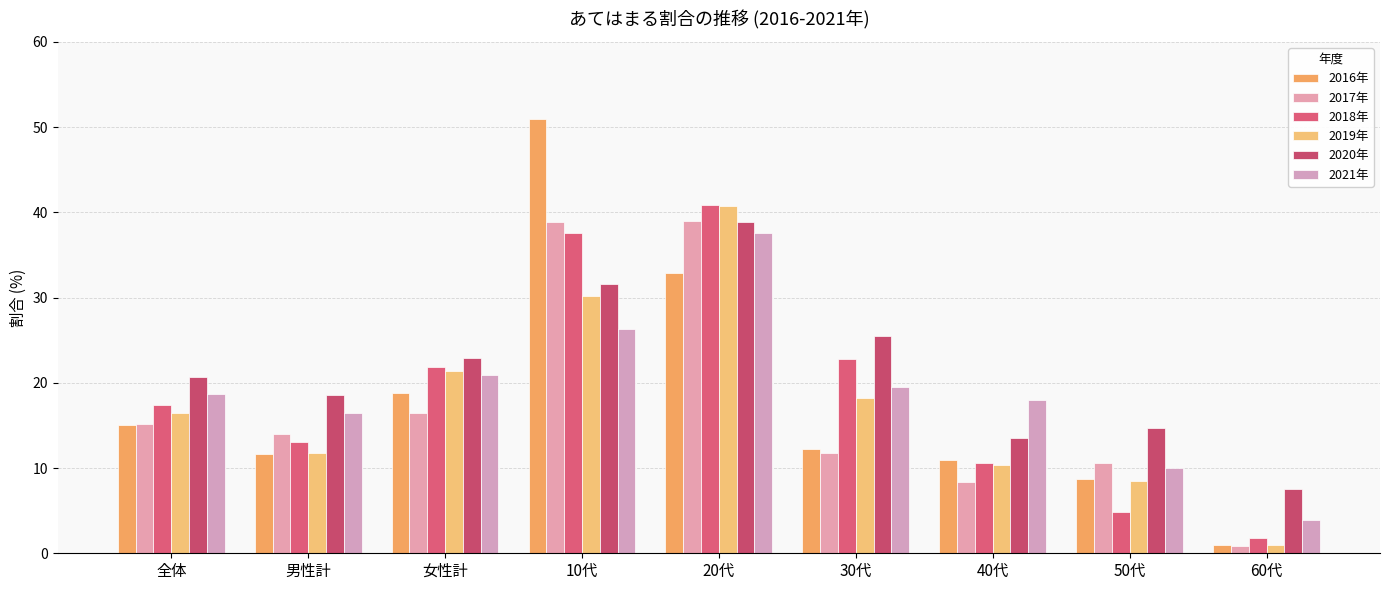

What is the value of the 2021年 bar at the 3rd from the left?

20.9